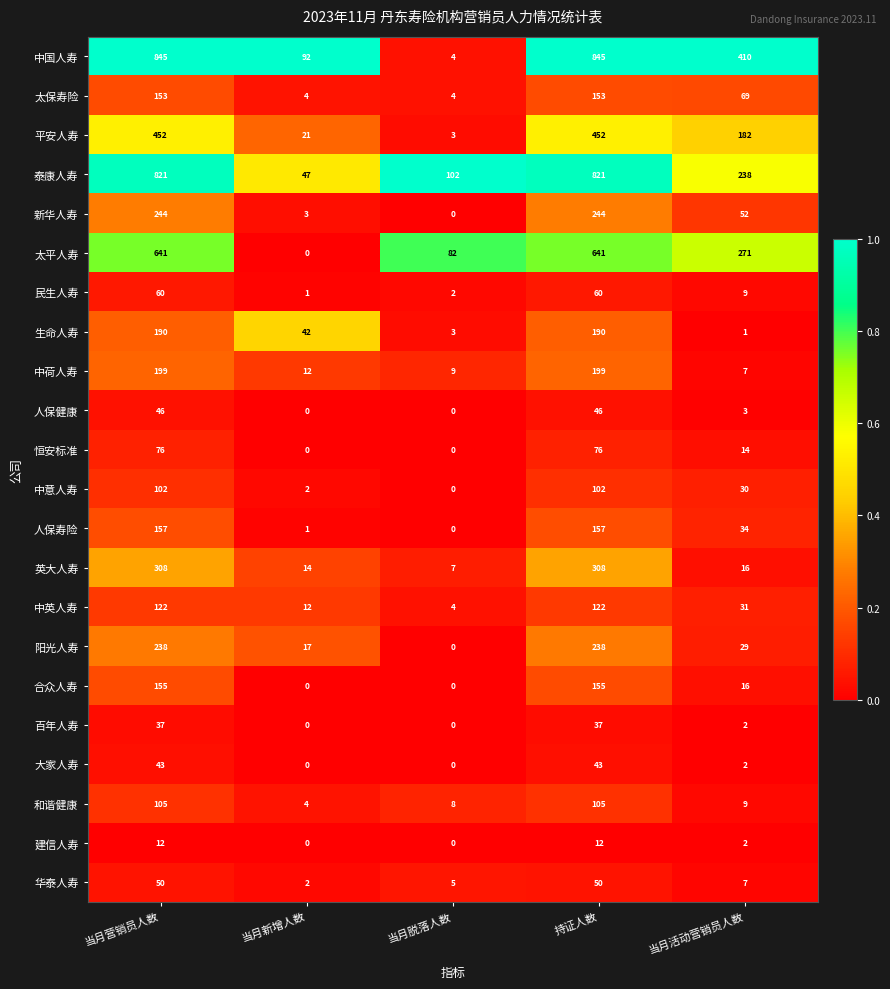

Where is 太保寿险 nearest to the value 78?

当月活动营销员人数